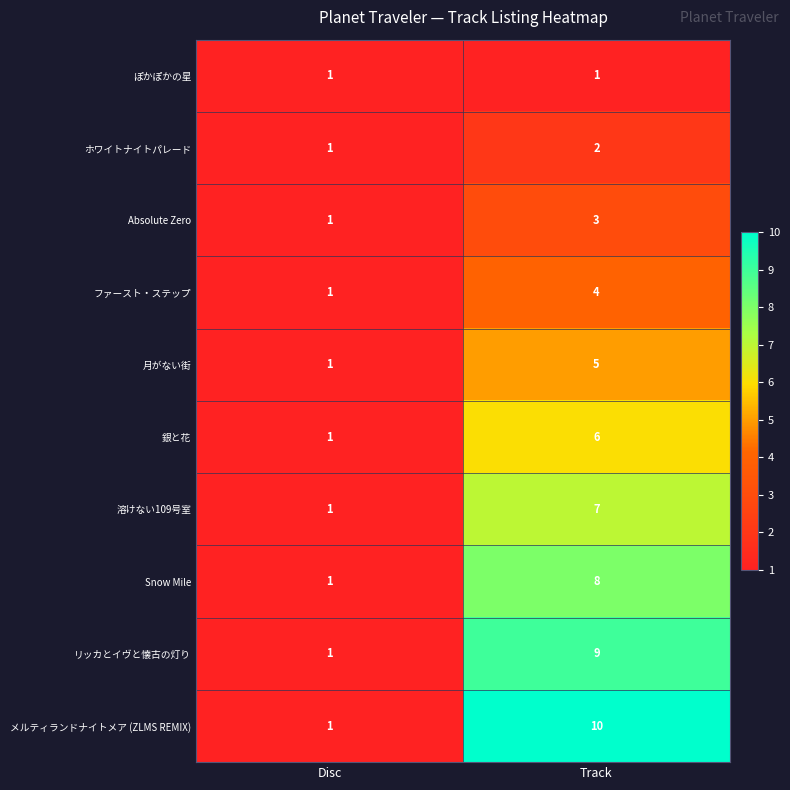

What is the total value across all series at Track?

55